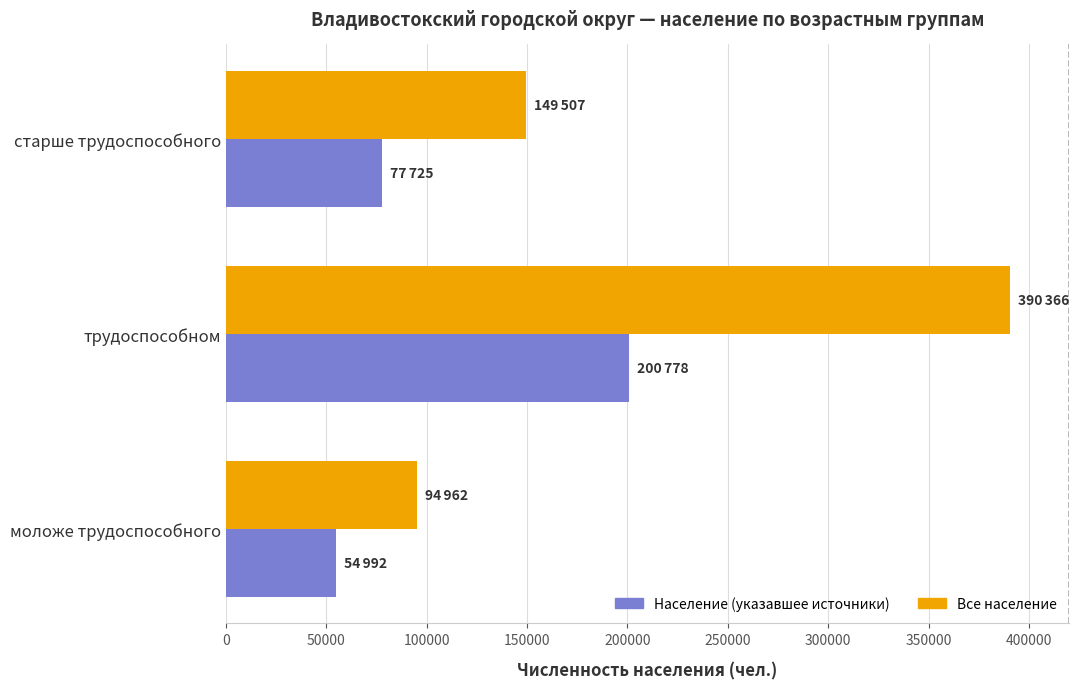

What is the difference between the maximum and minimum values in the Все население series?

295404